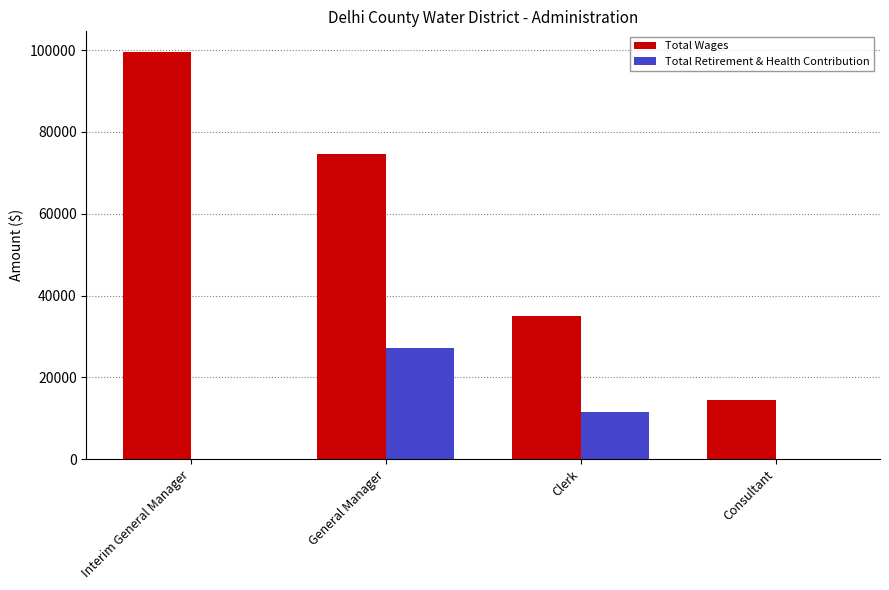

What is the sum of all Total Retirement & Health Contribution values?

38641